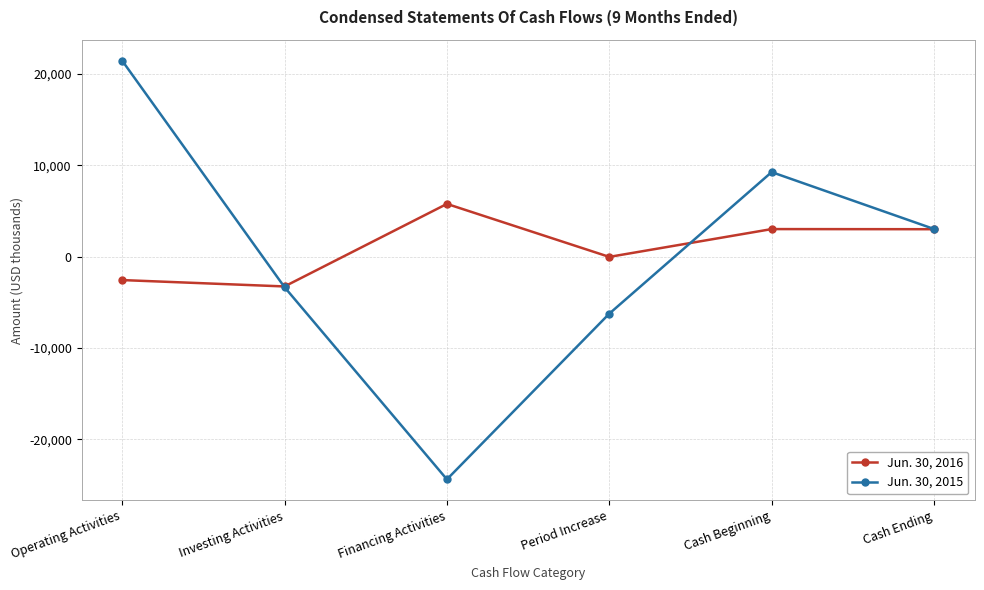

Is the value of Jun. 30, 2015 at Period Increase greater than the value of Jun. 30, 2016 at Period Increase?

No